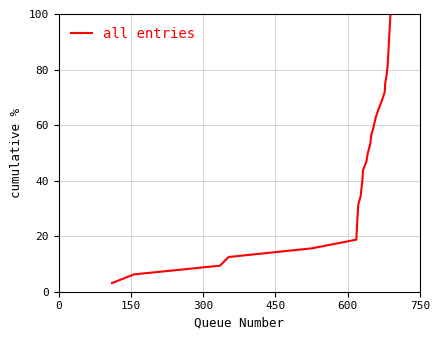

What is the greatest value displayed?

100.0